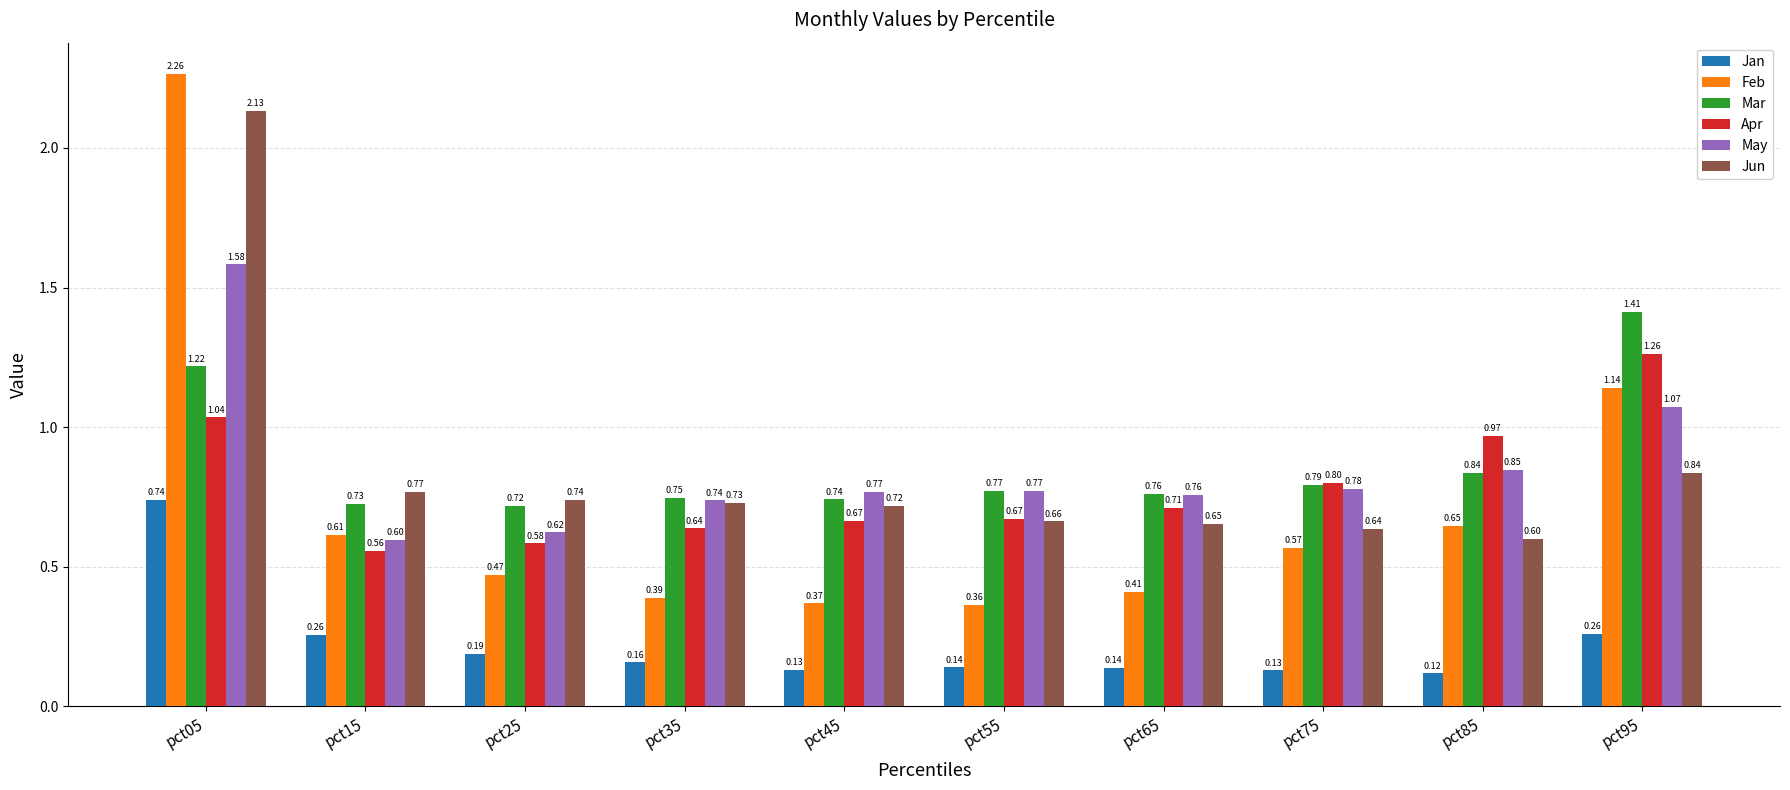

At which category does the chart reach its minimum across all series?

pct85